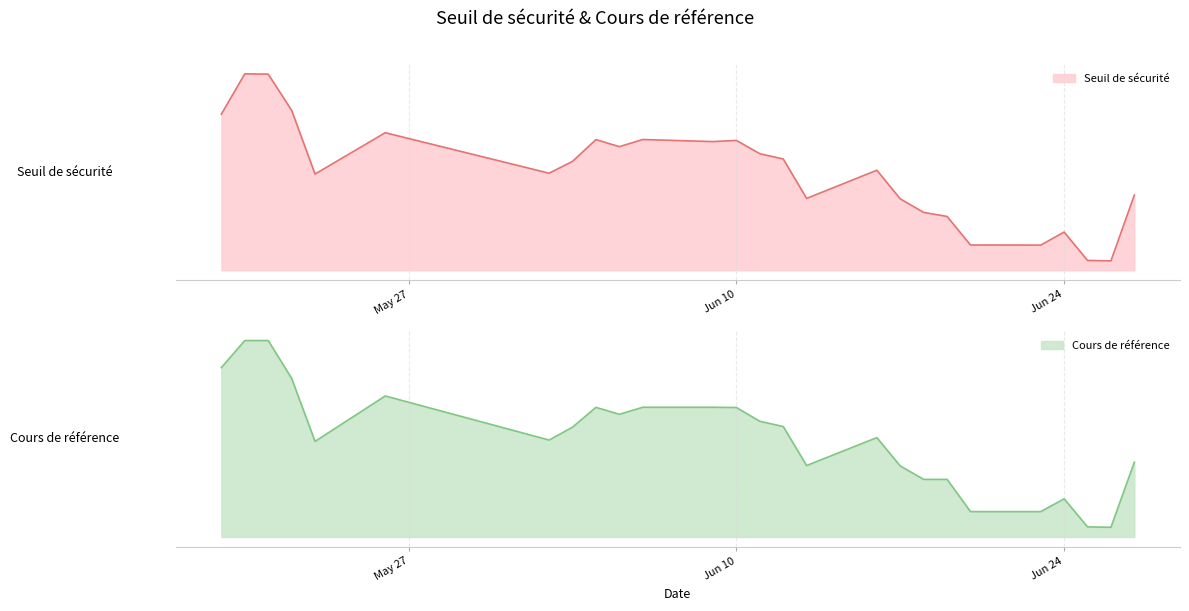

Does the chart have visible grid lines?

Yes